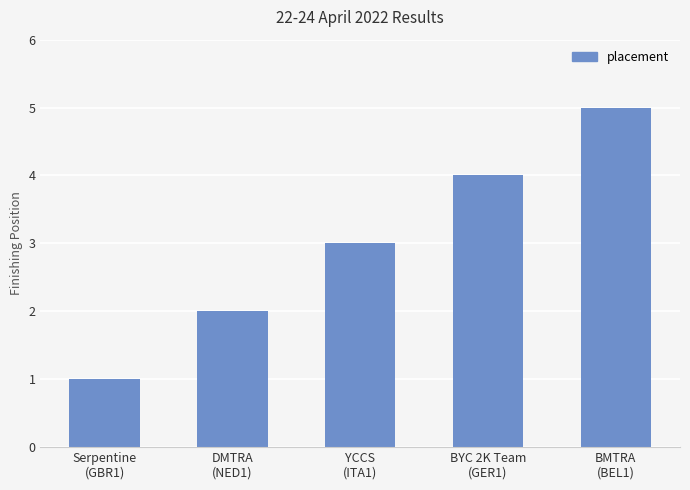

How many categories are shown in the chart?

5